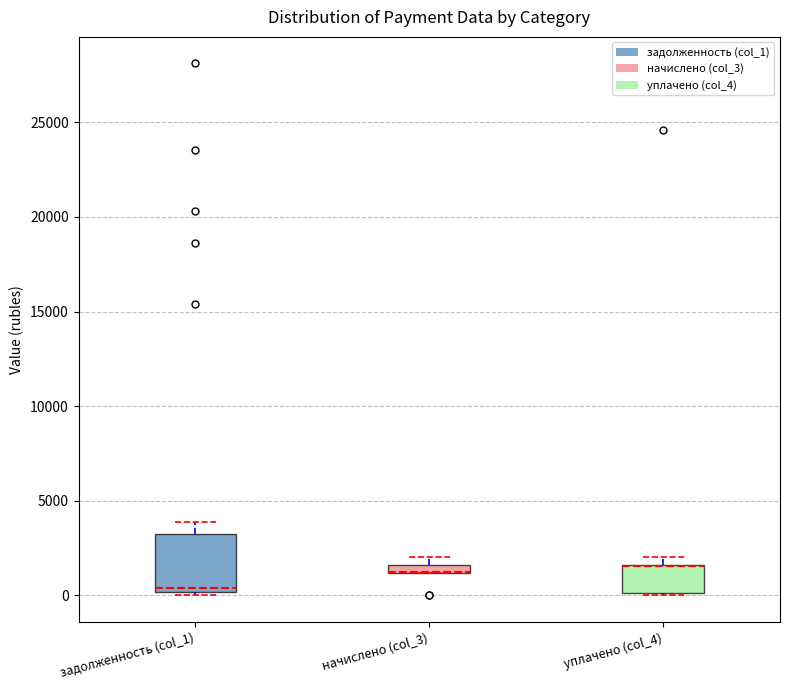

Where is the lower edge of the box for начислено (col_3) on the y-axis? The values are not printed on the chart, so give them approximately, as read against the axis.

1000